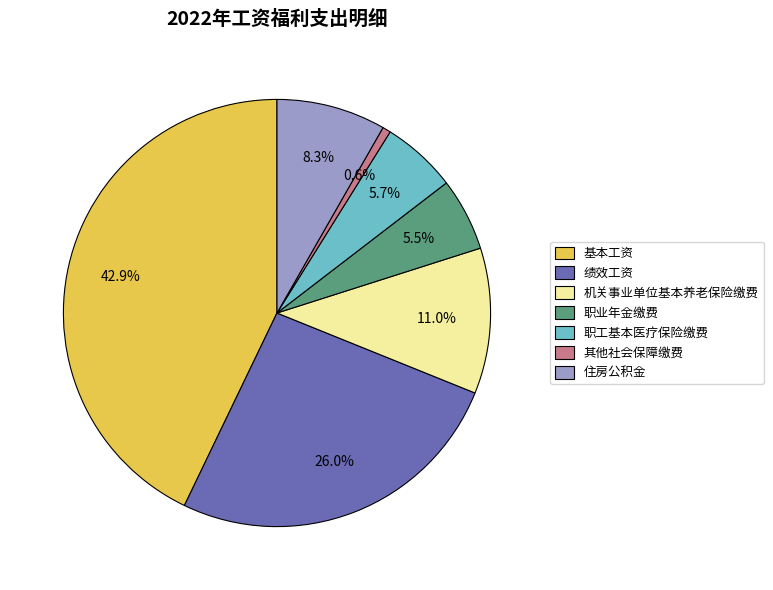

Is 职业年金缴费 the majority of the pie?

No